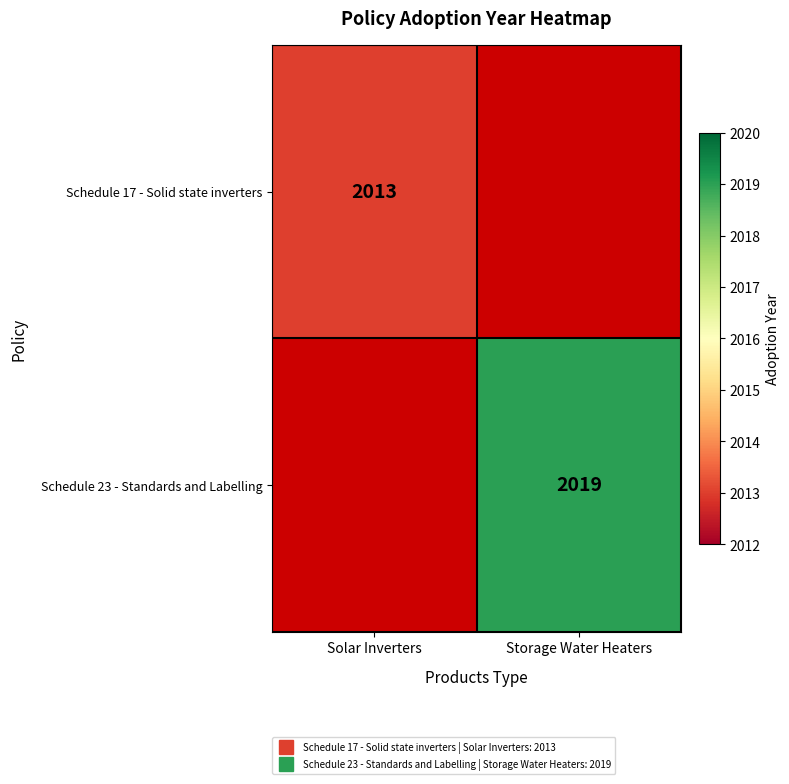

How many values in Schedule 23 - Standards and Labelling are above zero?

1